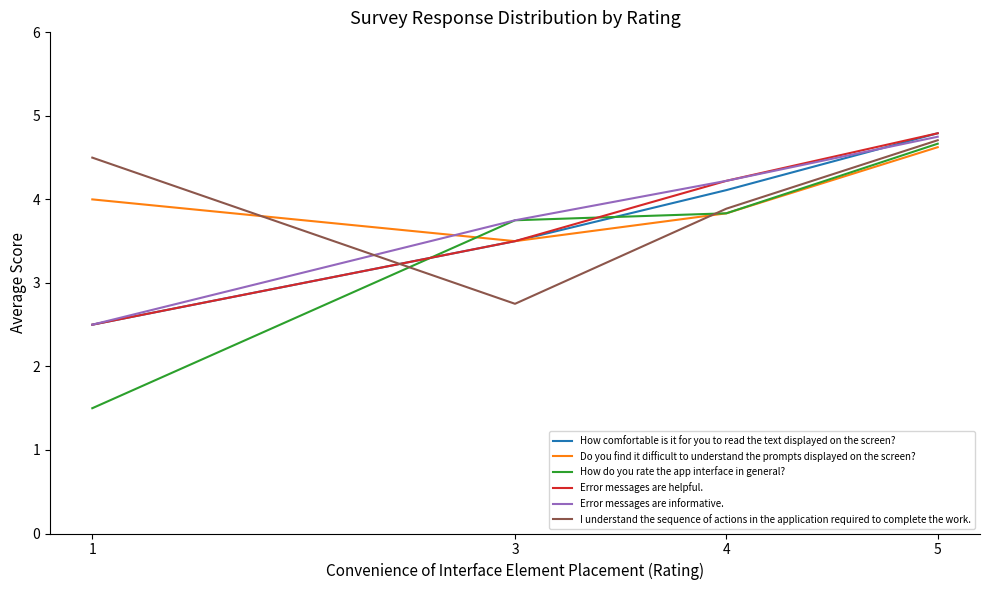

Rank the categories by I understand the sequence of actions in the application required to complete the work. value from highest to lowest.

5, 1, 4, 3